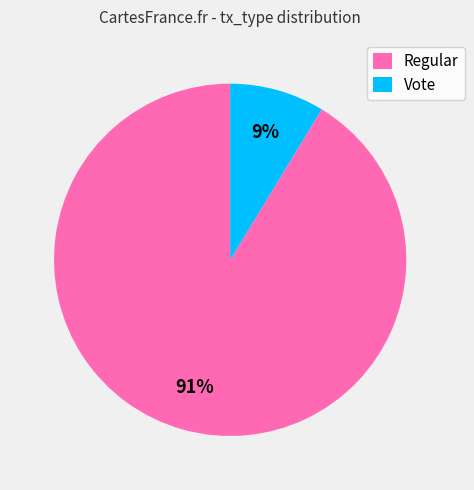

Does Regular represent more than half of the total?

Yes